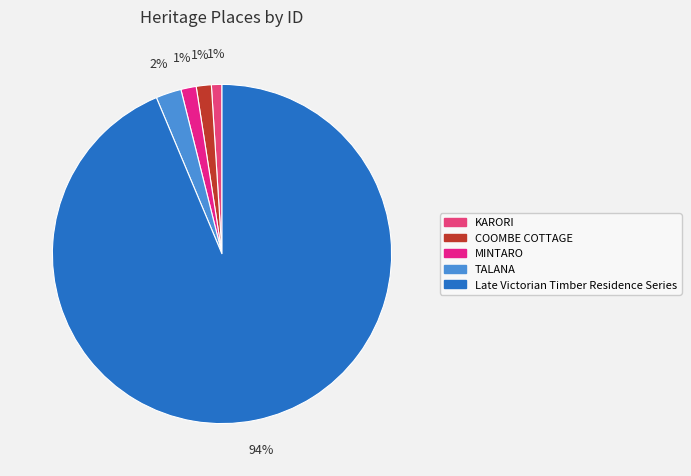

What is the total percentage of Late Victorian Timber Residence Series and TALANA?

96.1%